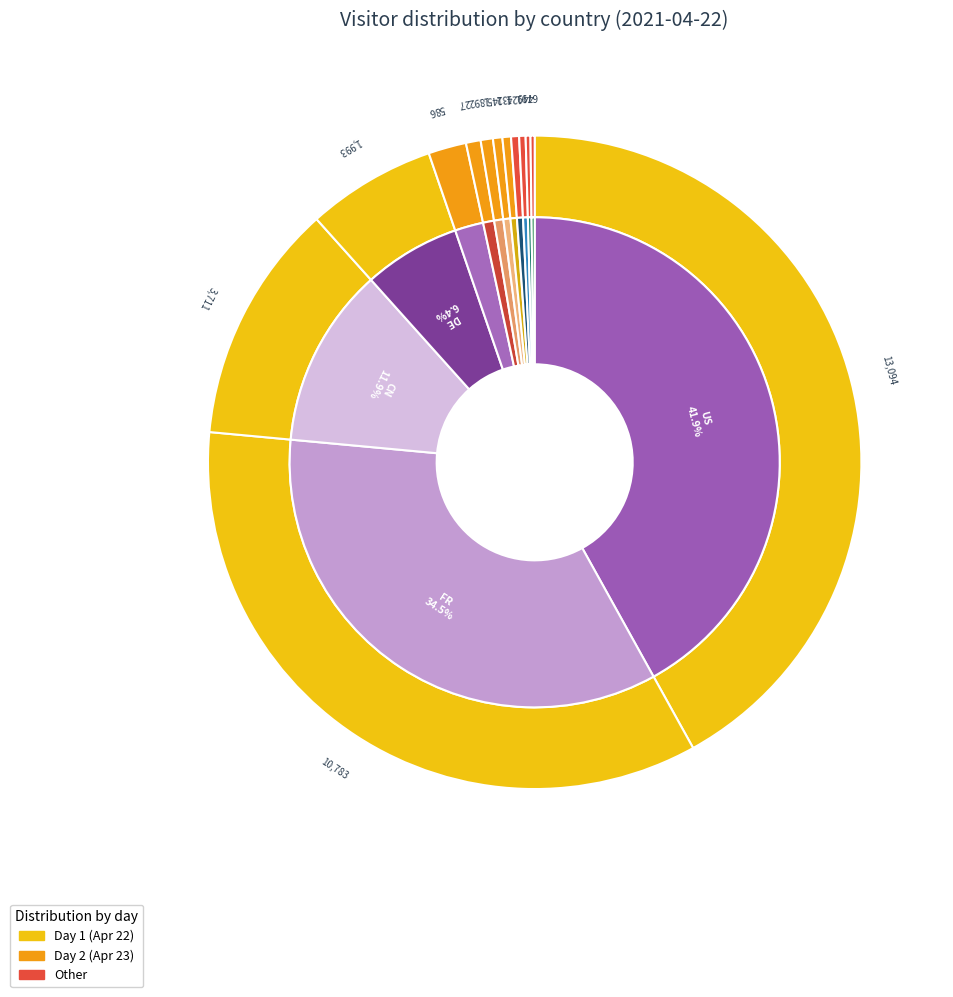

To the nearest percent, what is the difference between the BR and CN slice percentages?

11%